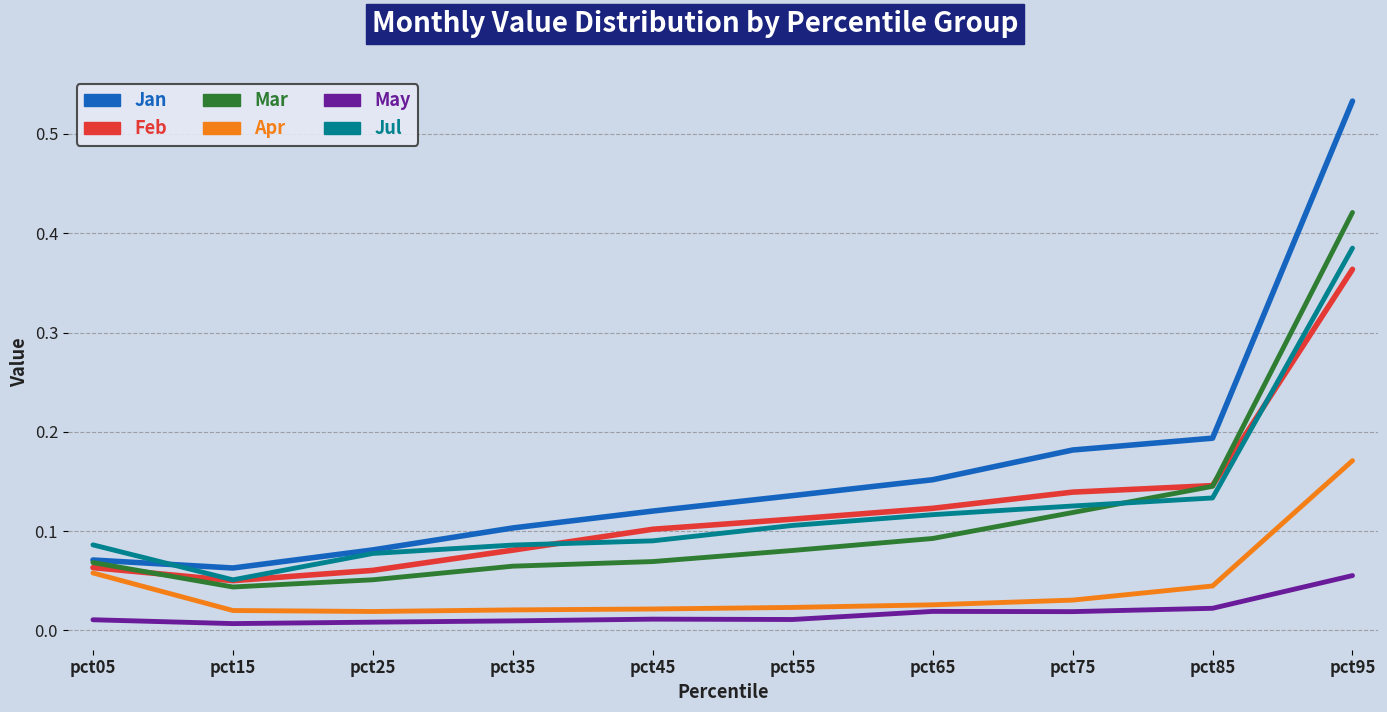

At how many categories does at least one series exceed 0?

10